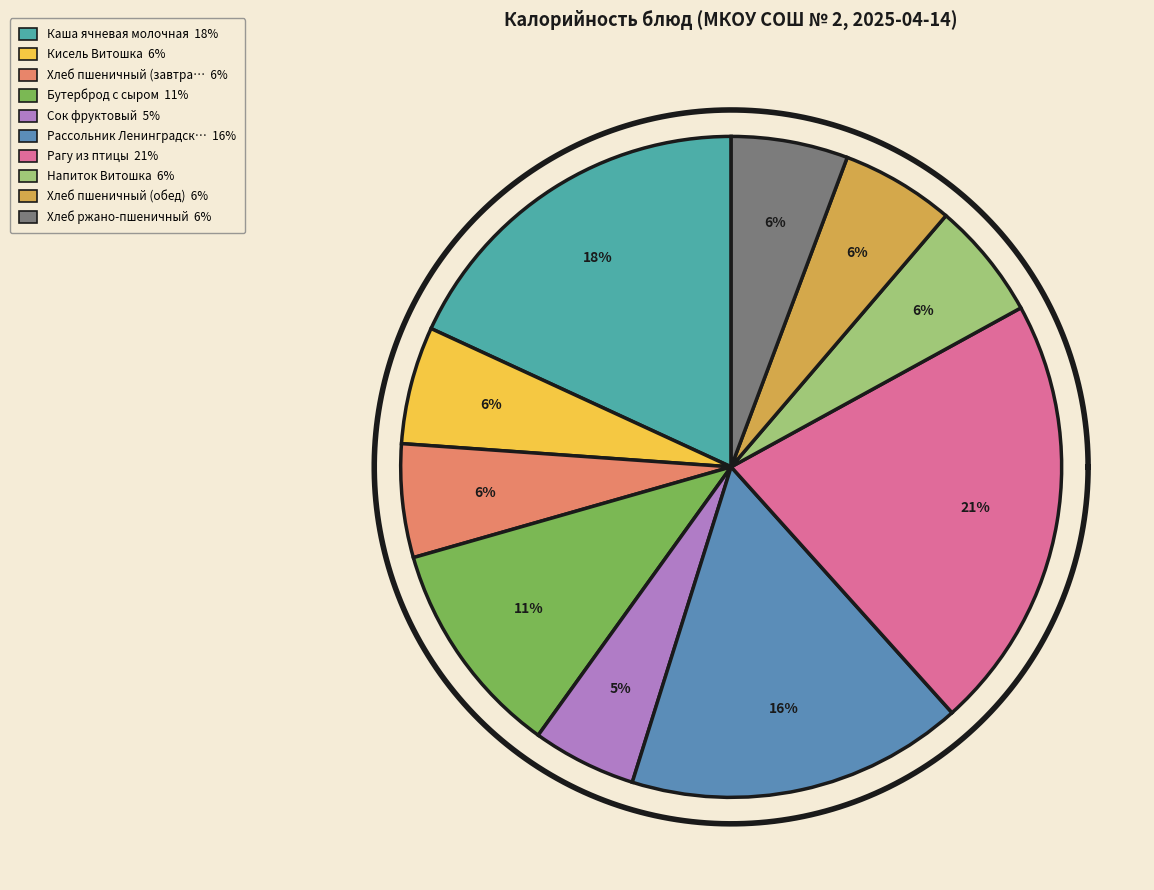

To the nearest percent, what portion does Хлеб пшеничный (обед) represent?

6%